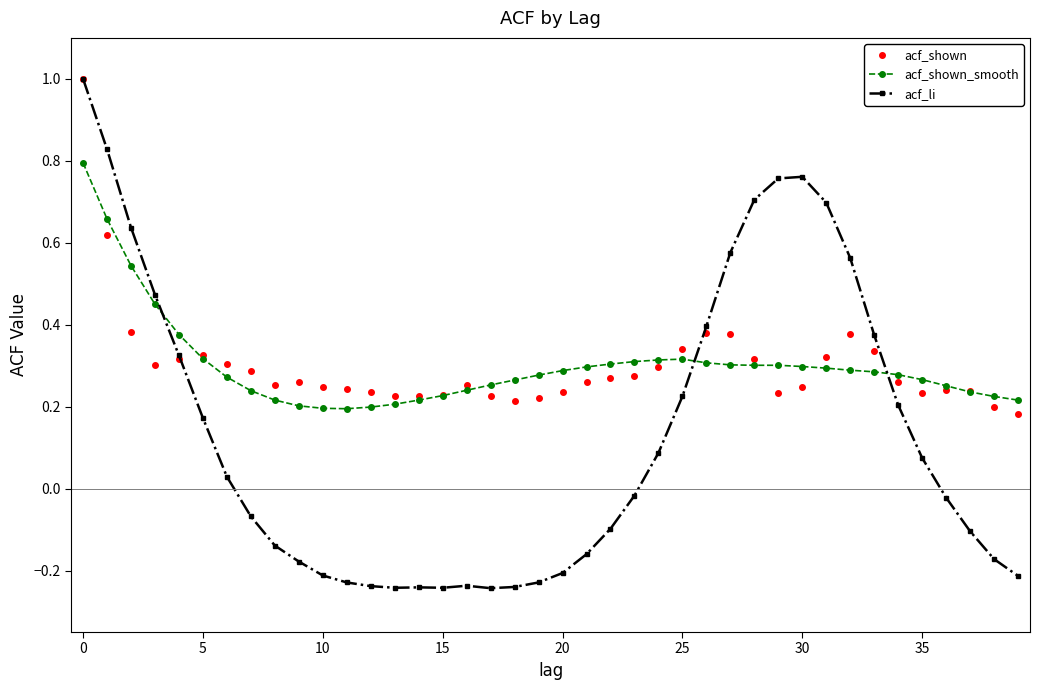

At how many categories does at least one series exceed 0?

40